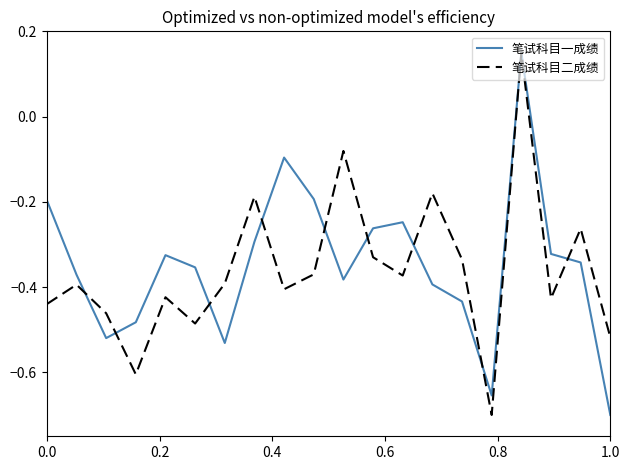

Does the chart display data point markers on the line(s)?

No